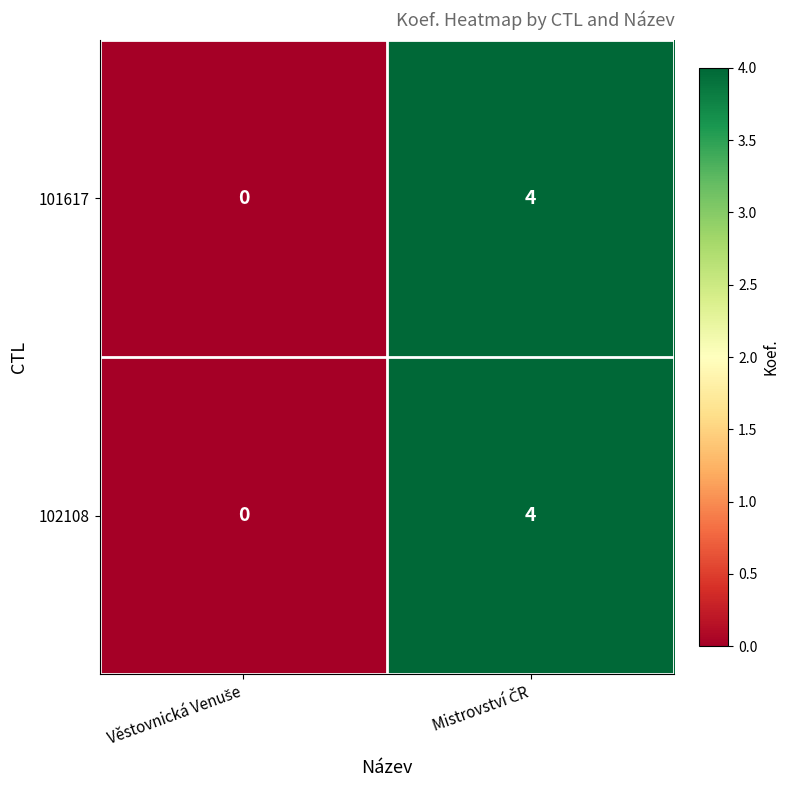

What is the sum of all 102108 values?

4